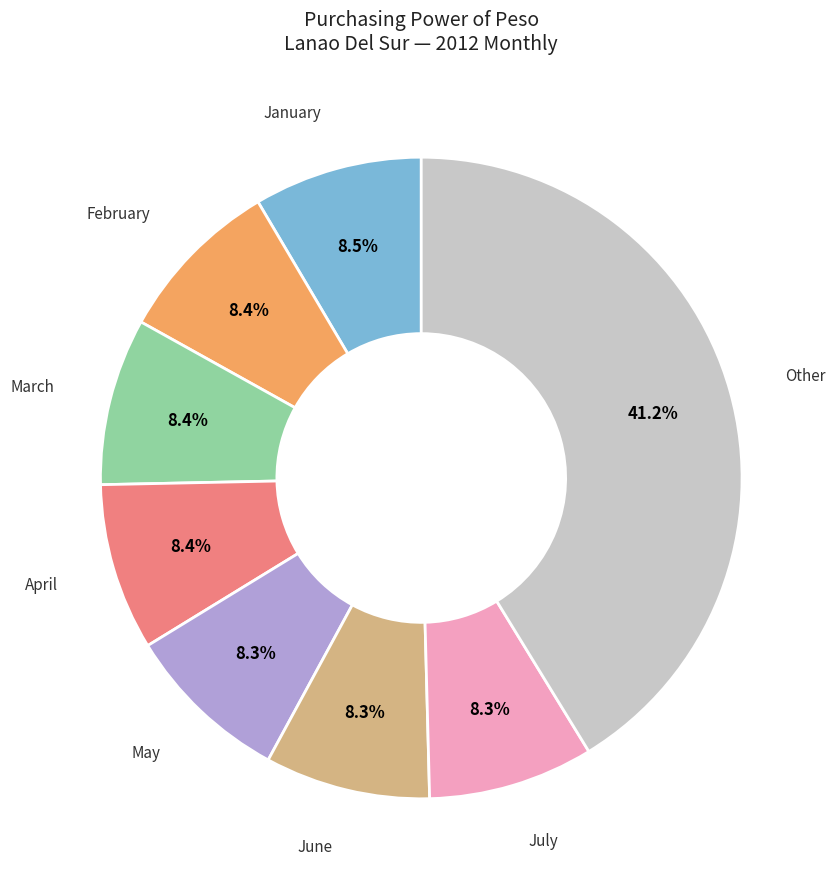

Does any single category account for the majority?

No